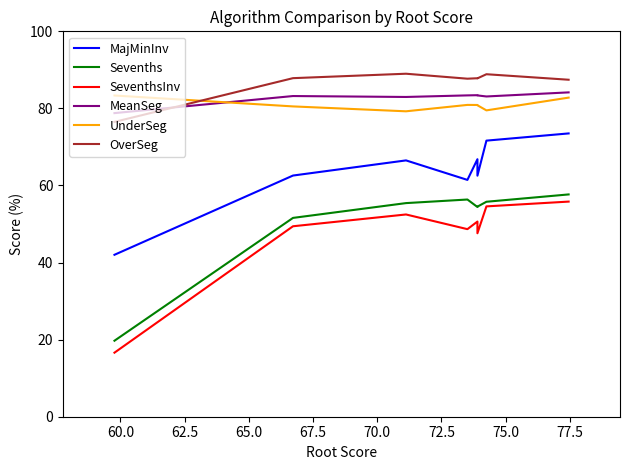

True or false: OverSeg and Sevenths cross at least once.

False